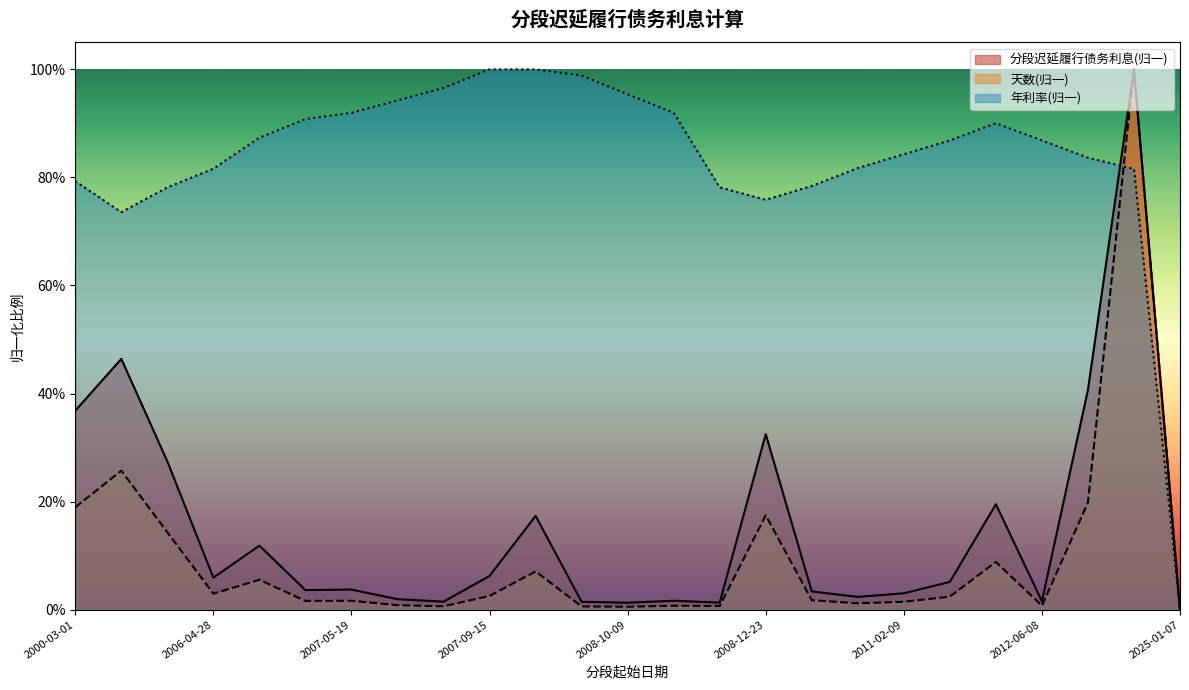

What is the sum of the 年利率/% values at 2011-04-06 and 2011-02-09?

1.7